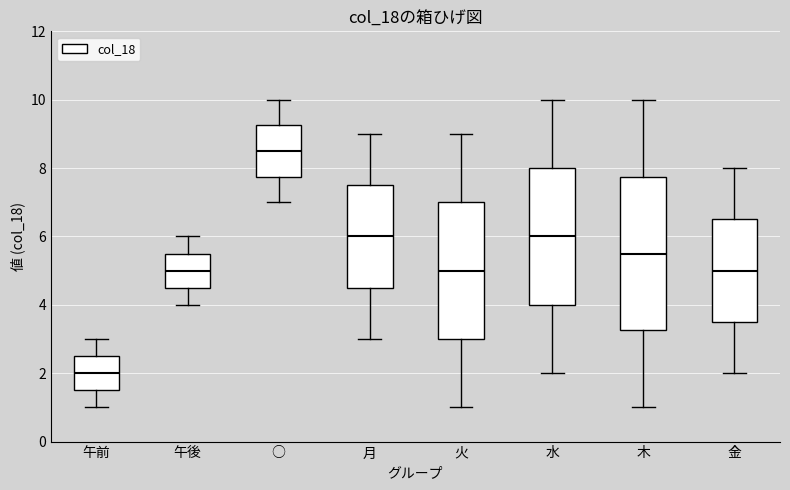

Where does the upper whisker of the box for 午後 end on the y-axis? The values are not printed on the chart, so give them approximately, as read against the axis.

6.0